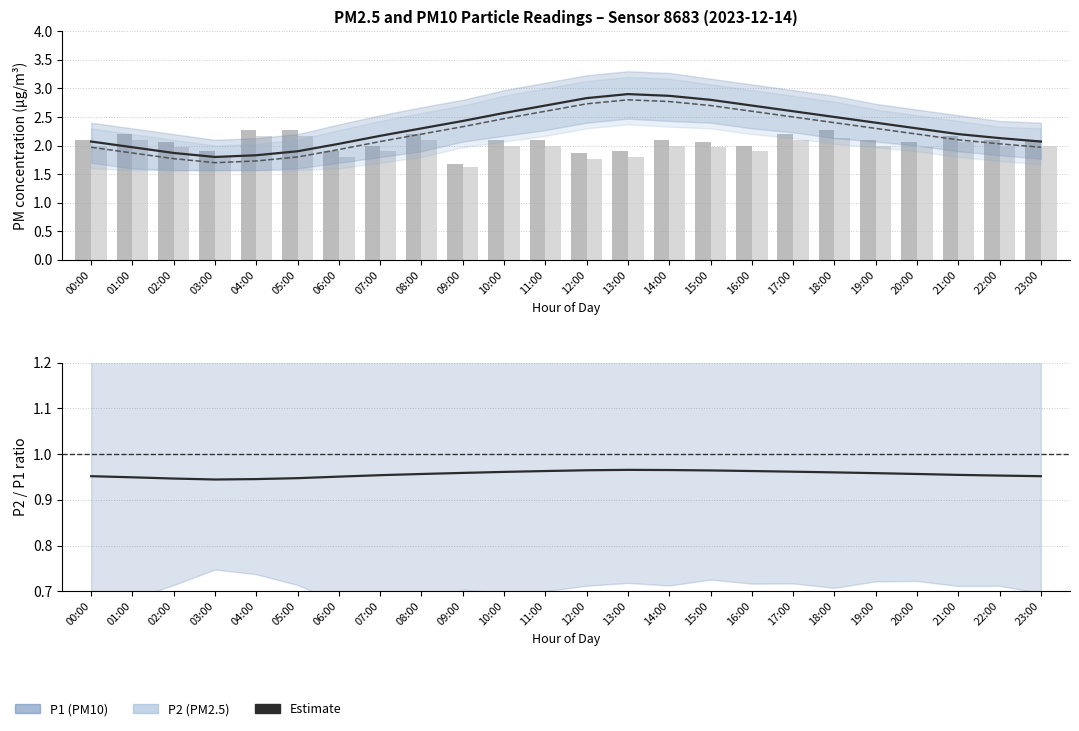

Is it true that P2 estimate equals 1.7 at 13:00?

False